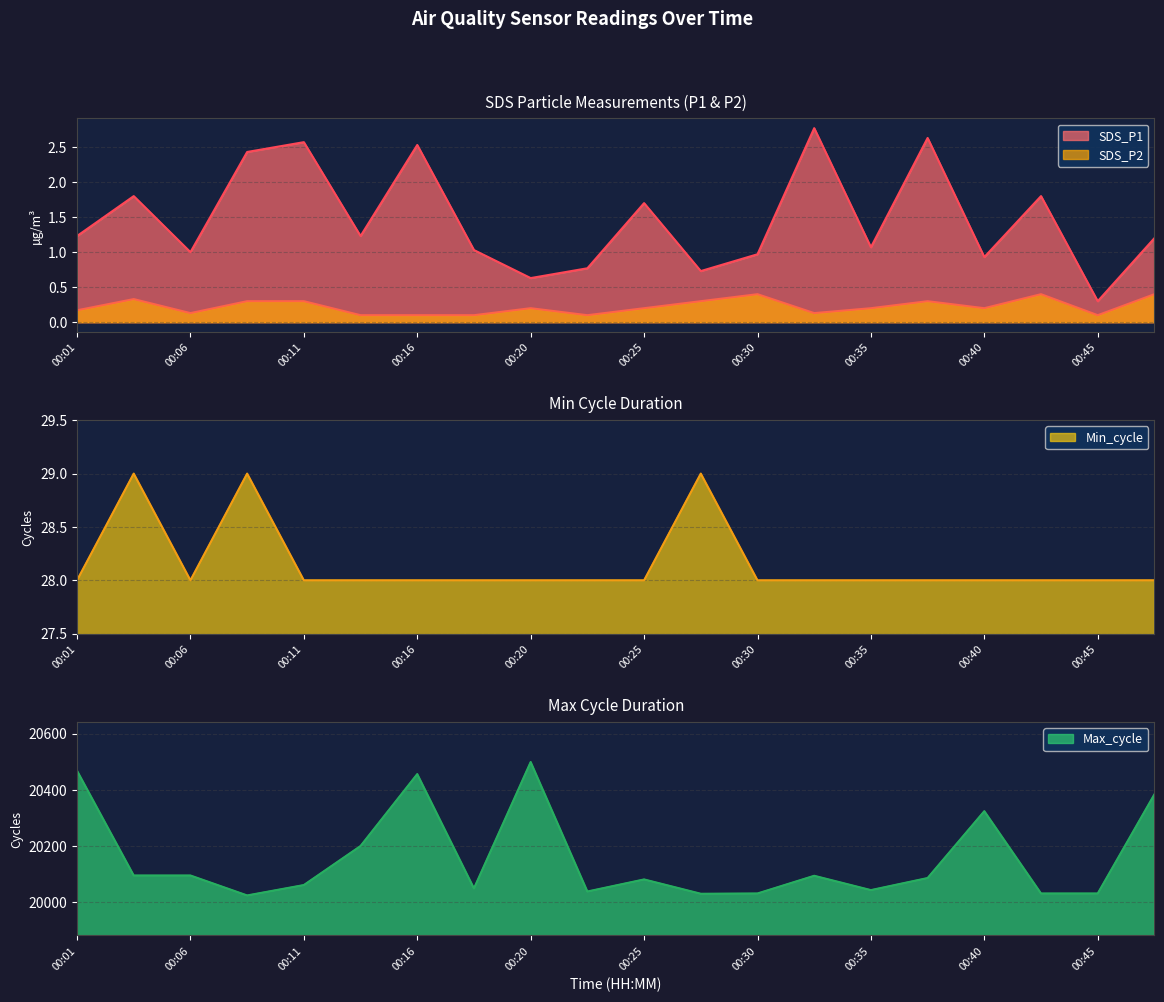

True or false: SDS_P1 and SDS_P2 intersect in this chart.

False